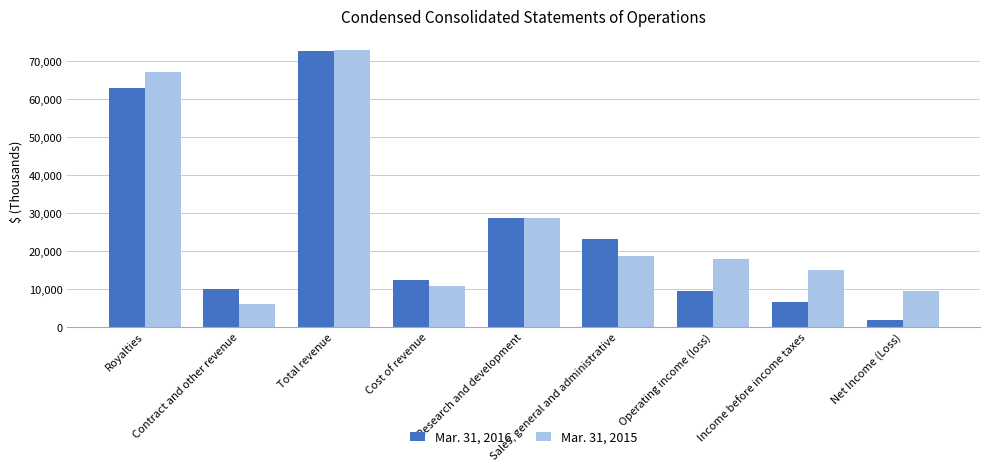

Which label corresponds to the smallest value in the chart?

Net Income (Loss)